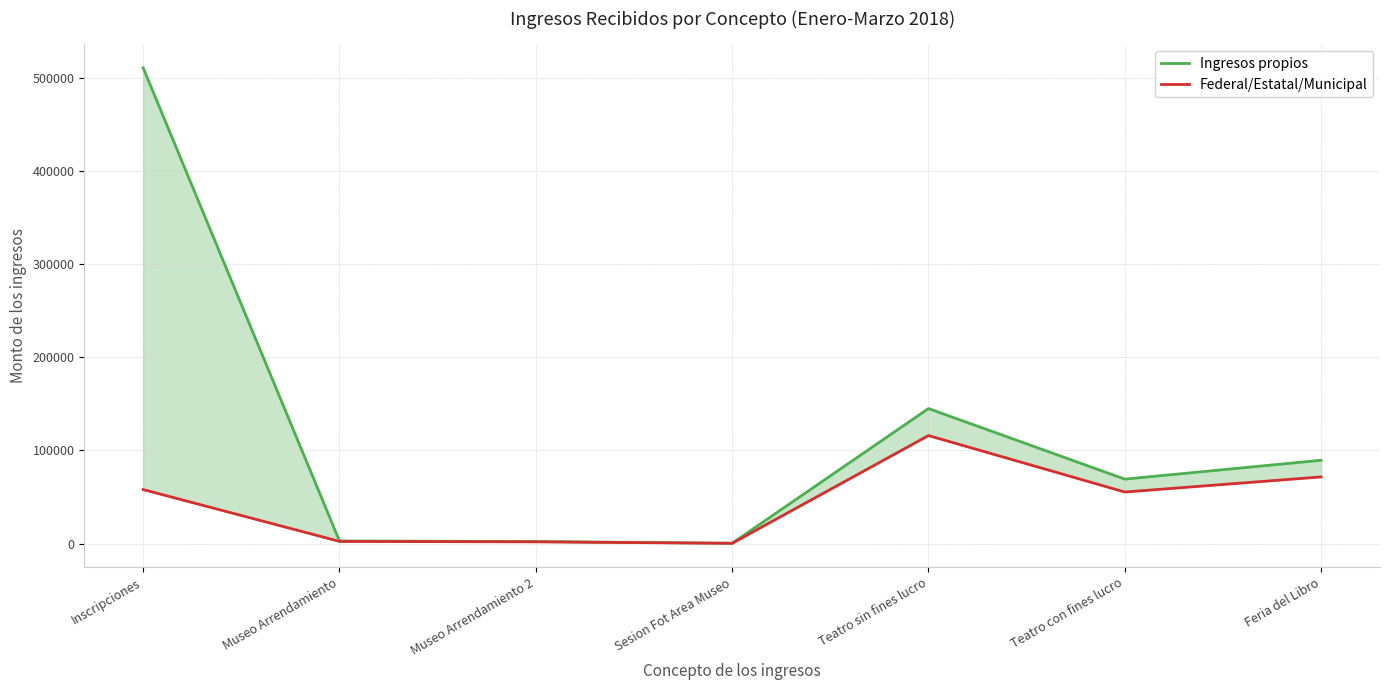

How many values in the Federal/Estatal/Municipal series are below 55379?

3